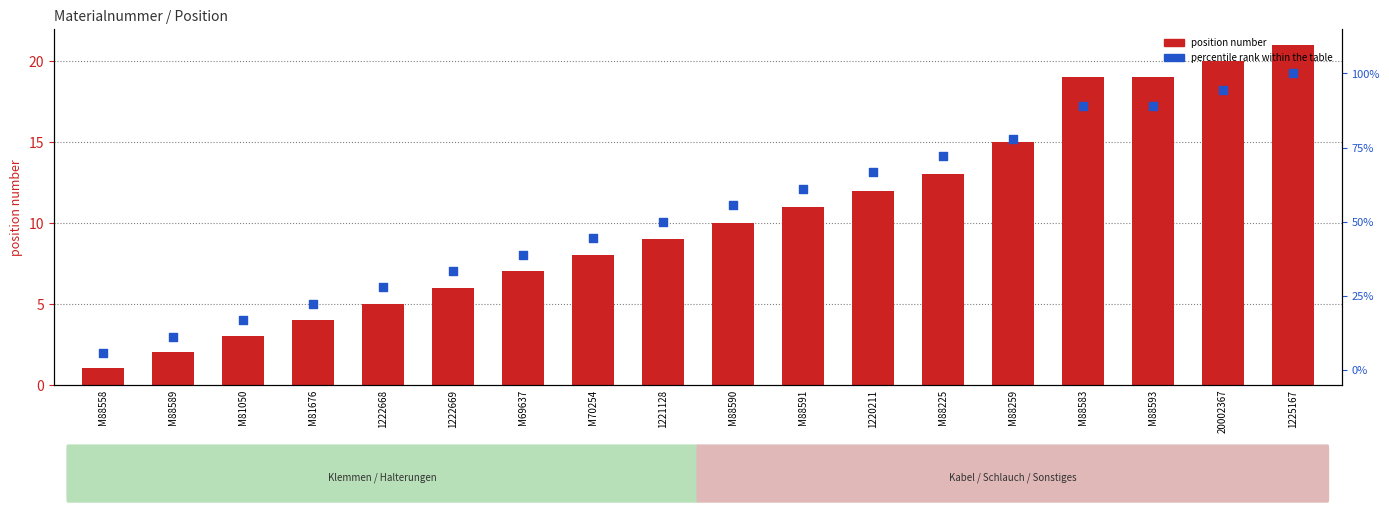

Is the value of percentile rank within the table at 1222669 greater than the value of position number at M88593?

Yes